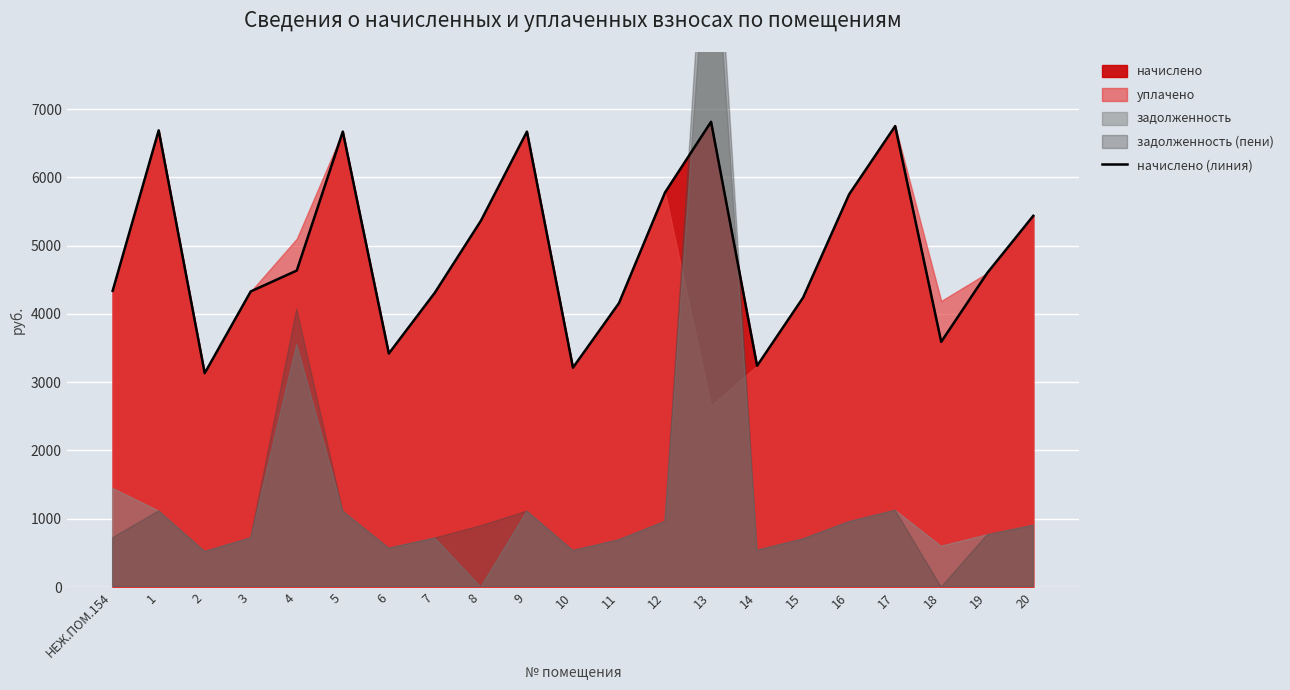

Does the chart display data point markers on the line(s)?

No